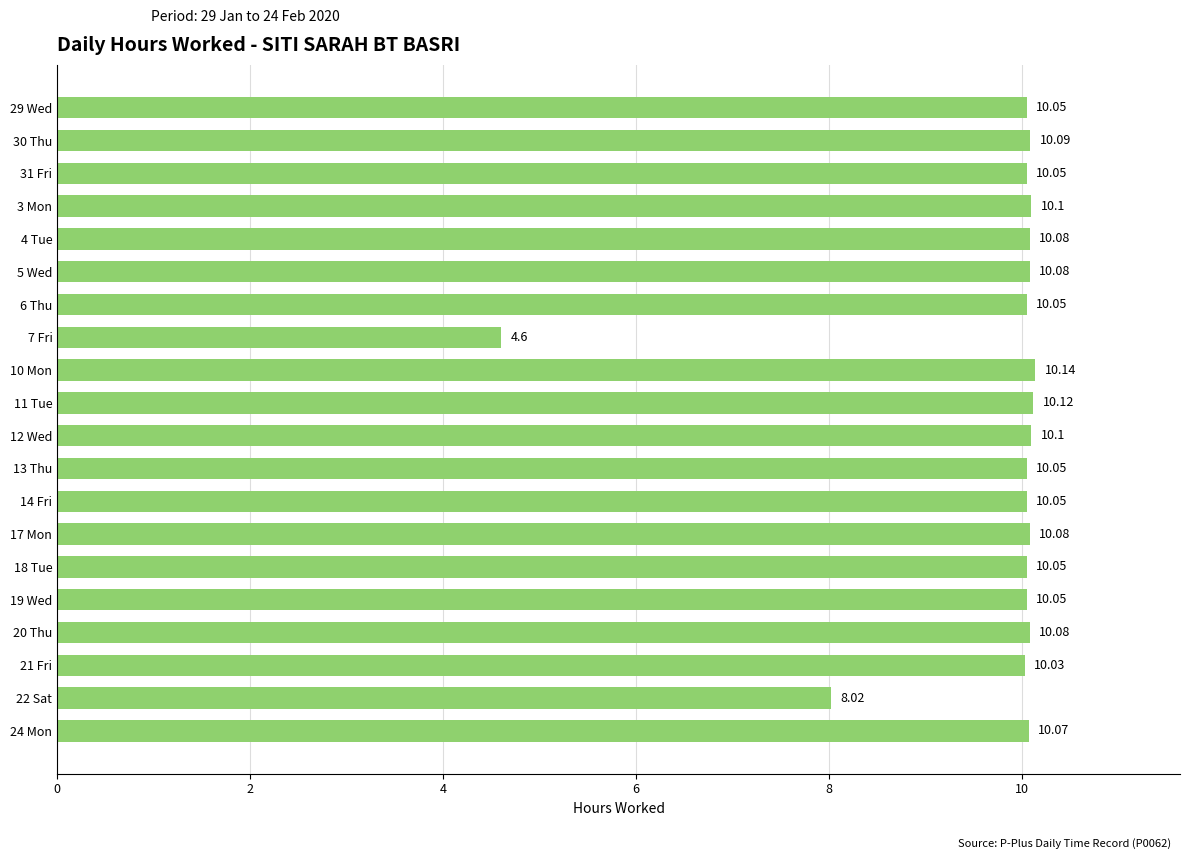

Approximately how many times larger is the value at 6 Thu compared to 30 Thu?

1.0